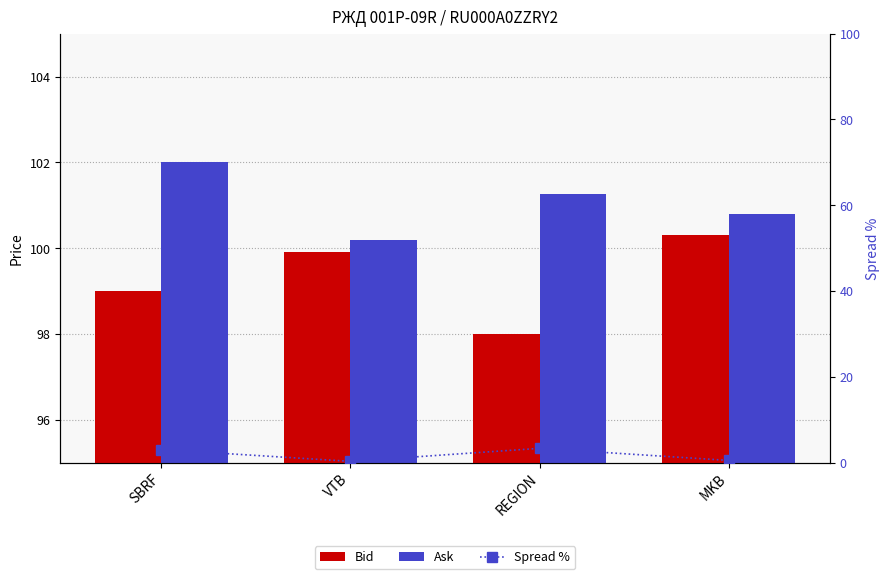

Does the chart contain any negative values?

No